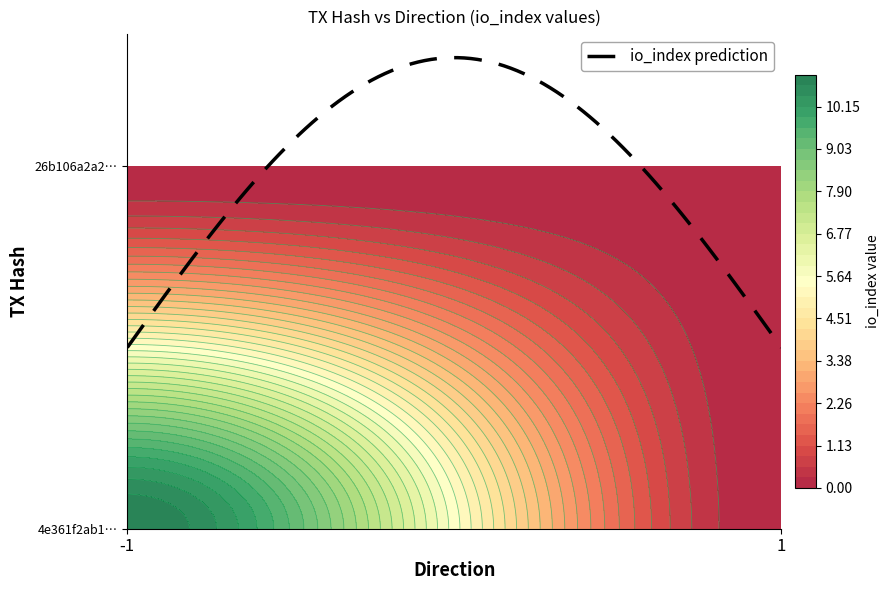

What is the sum of the 4e361f2ab1bc33d60d3cc65261765effffd4756 values at -1 and 1?

11